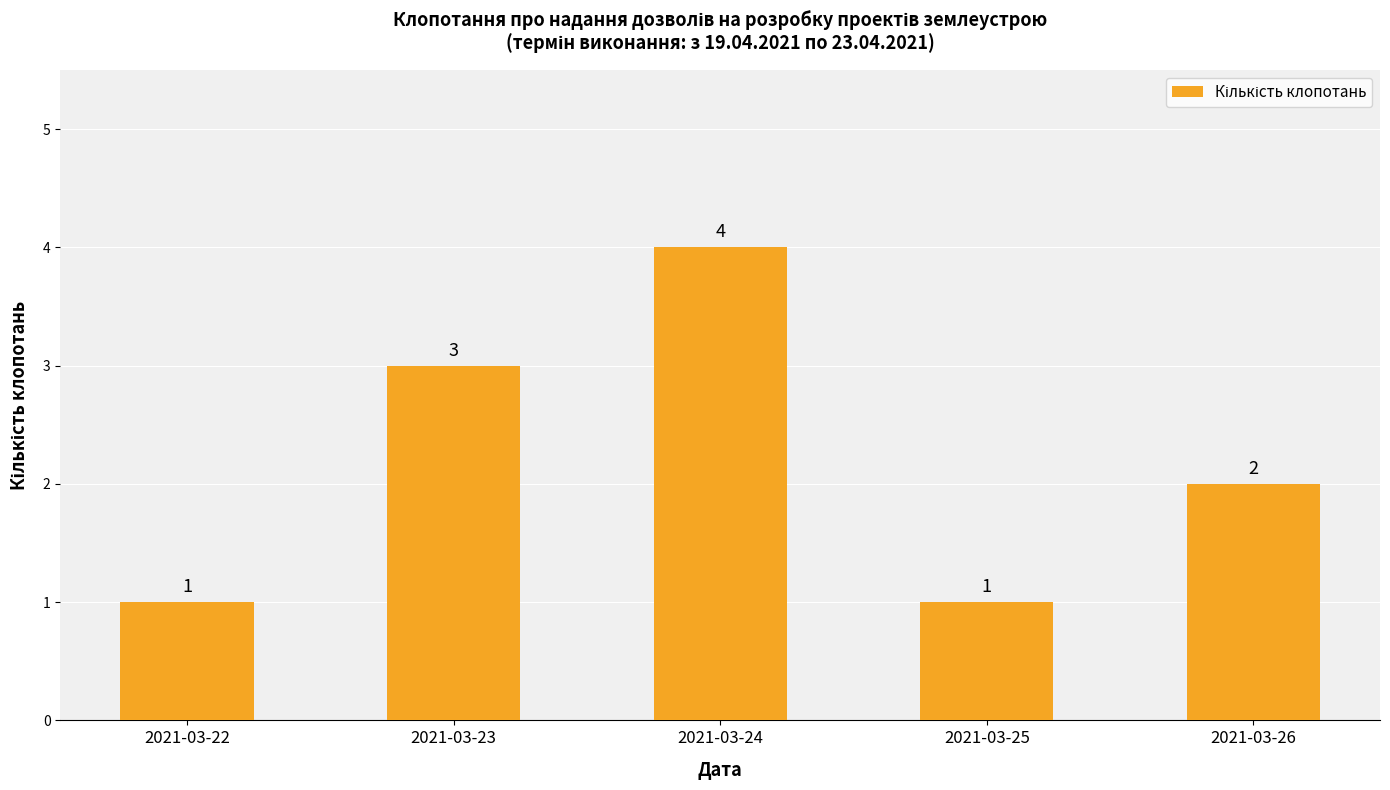

What value does the data have at 2021-03-22?

1